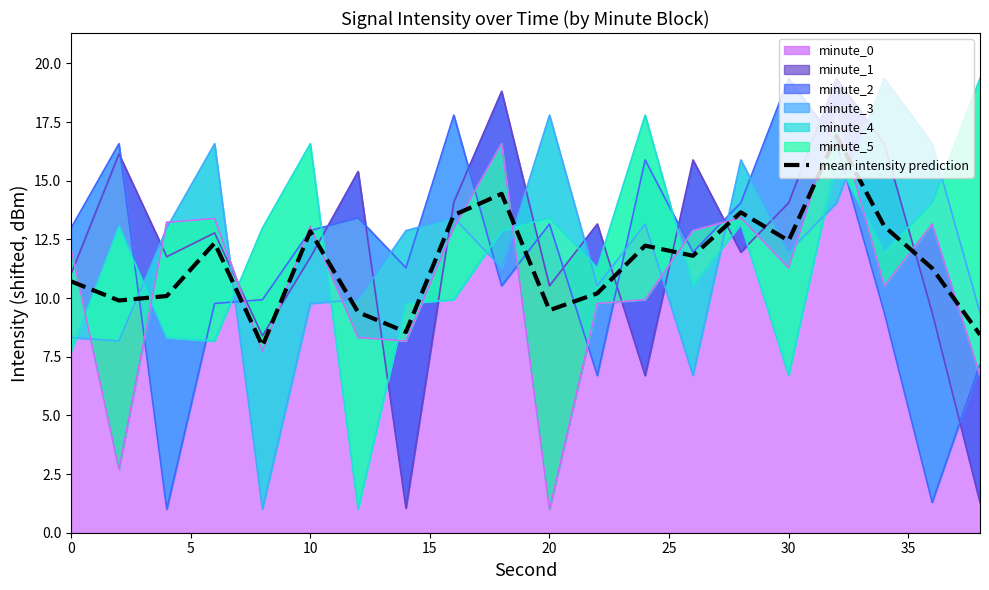

How many data points are above 11?

11